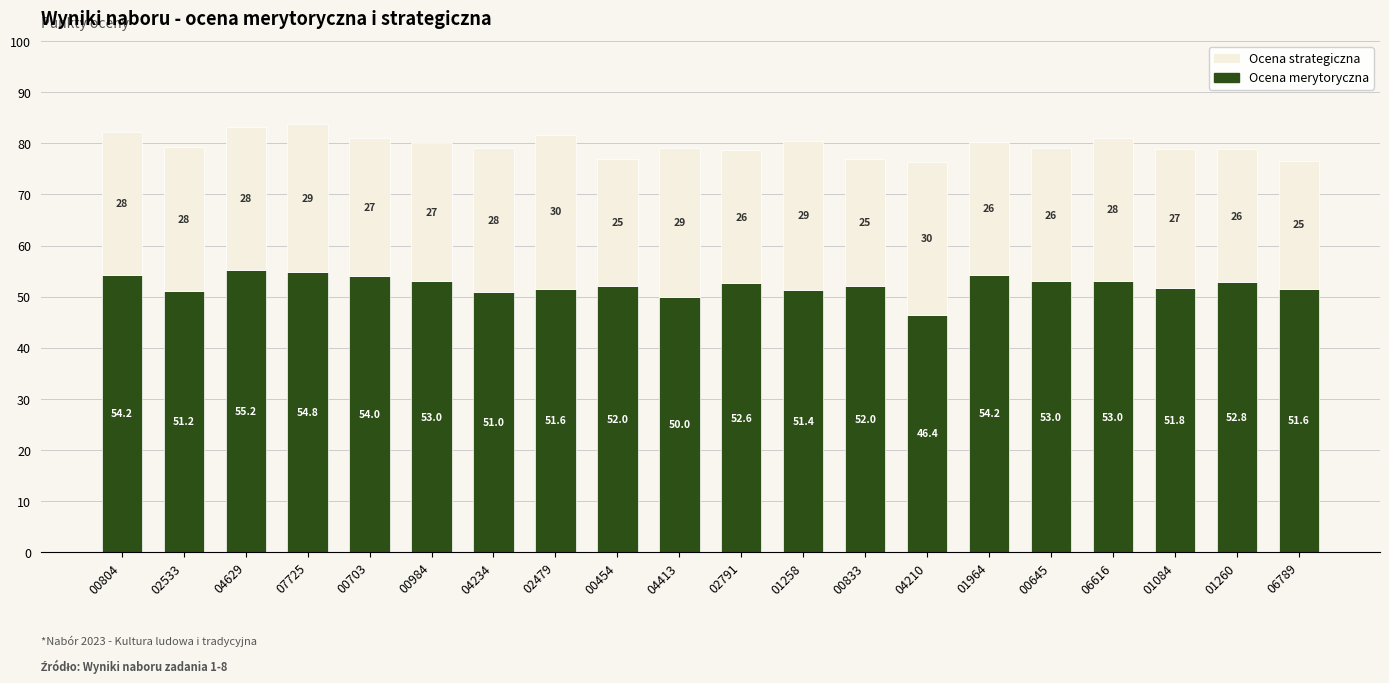

What is the minimum value for Ocena merytoryczna?

46.4